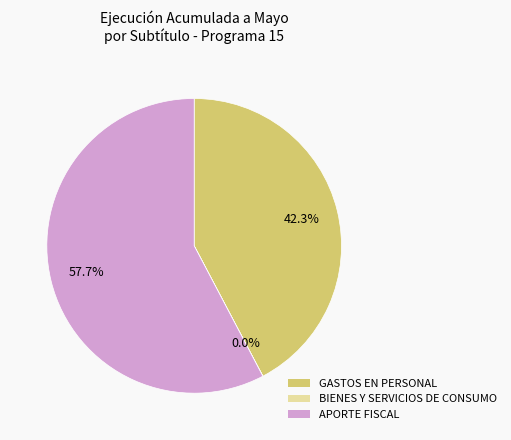

Which slice is the largest?

APORTE FISCAL